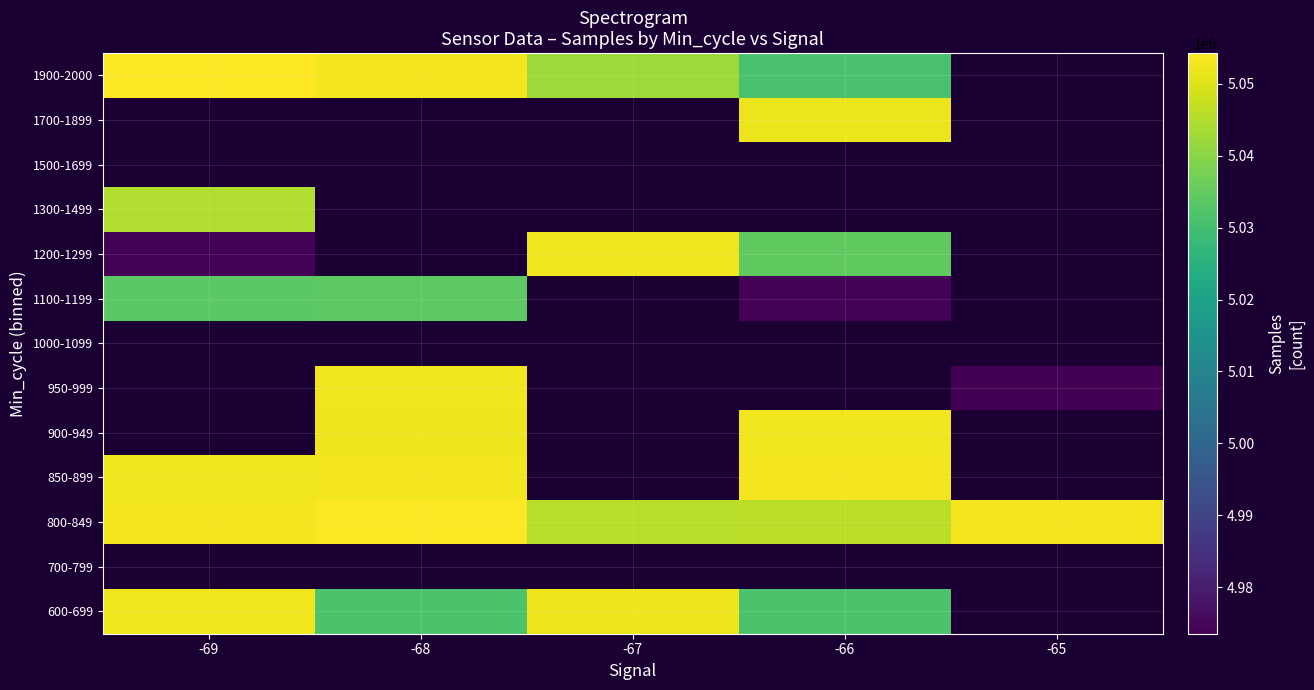

Which category has the highest value across all series?

-69